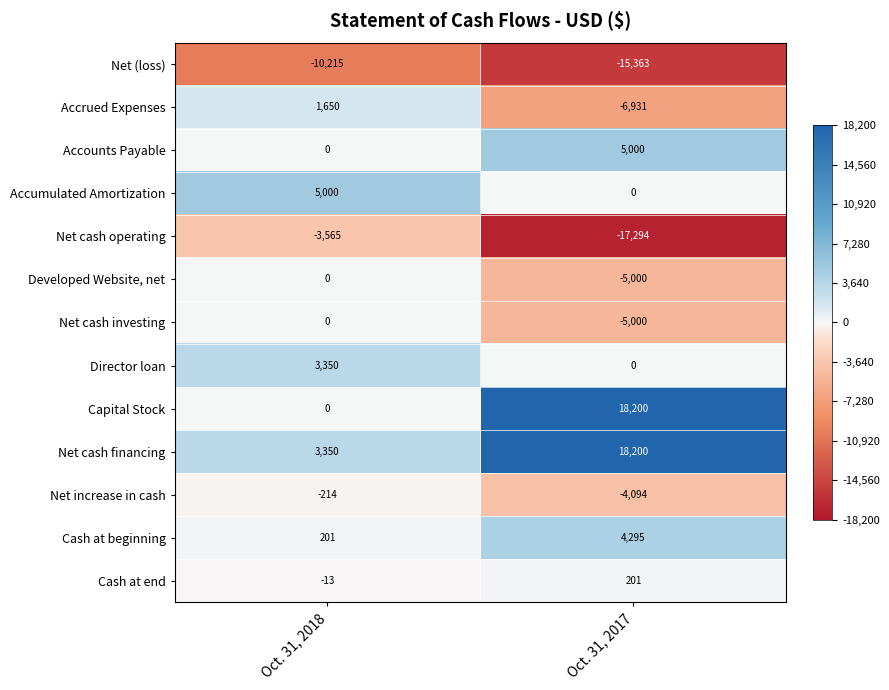

What is the total value across all series at Oct. 31, 2017?

-7786